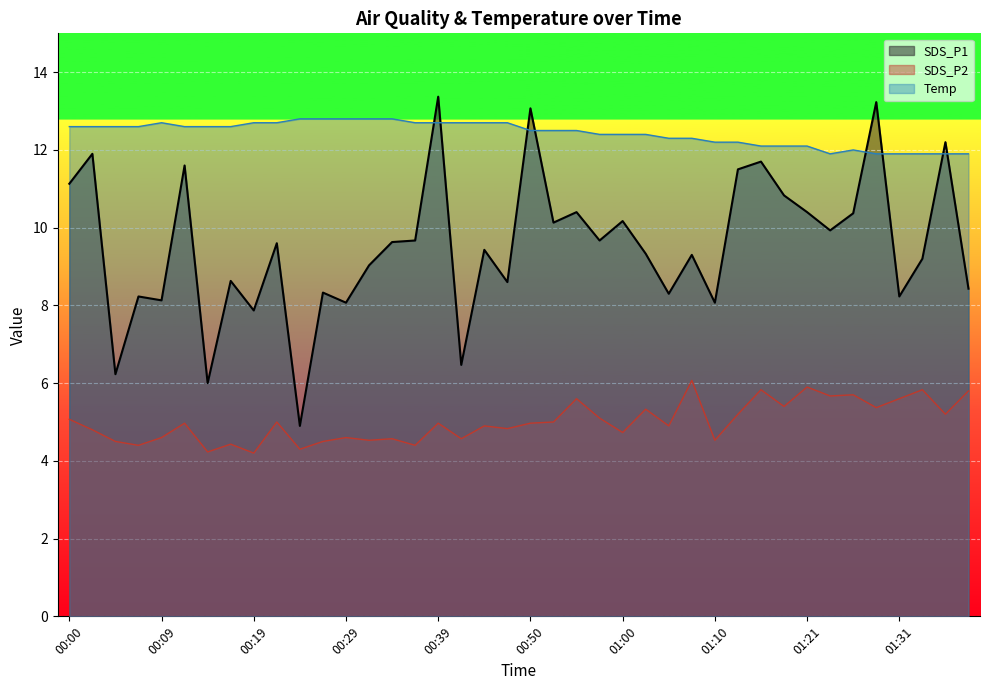

Which series has the largest total across all categories?

Temp